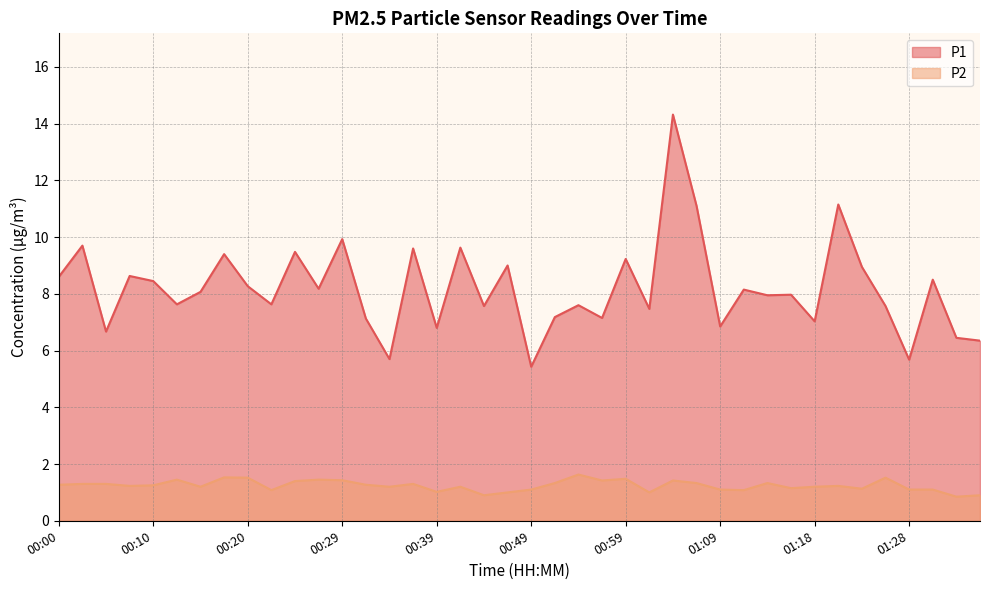

What is the difference between the maximum and minimum values in the P2 series?

0.8